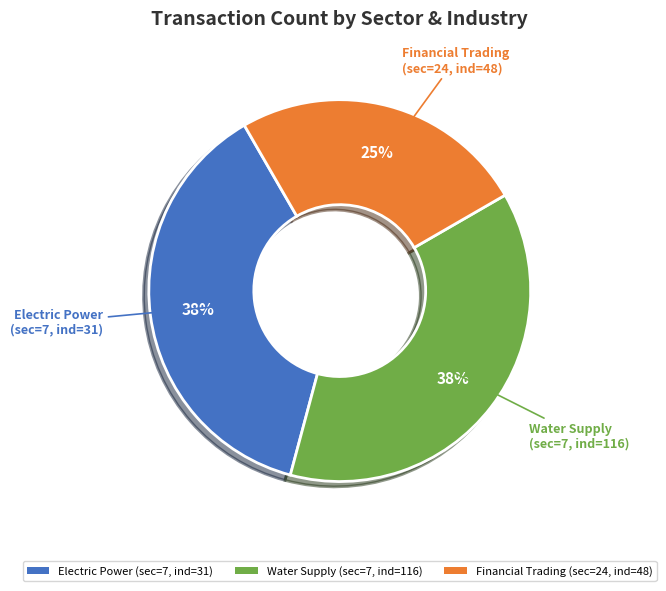

Is the sum of Electric Power (sec=7, ind=31) and Financial Trading (sec=24, ind=48) greater than half?

Yes